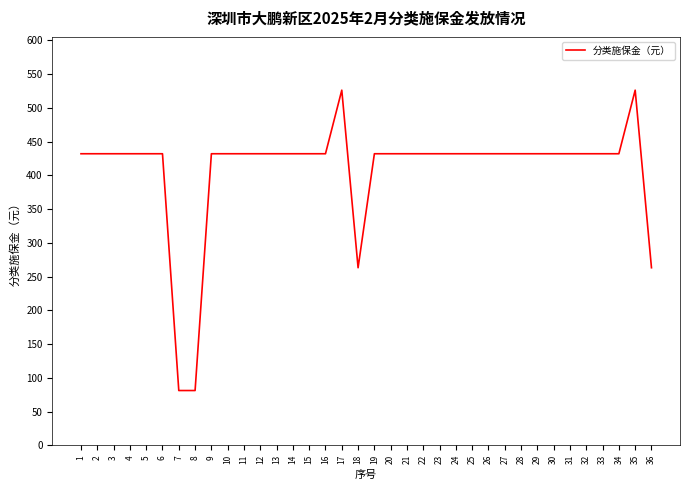

Approximately how many times larger is the value at 36 compared to 26?

0.6